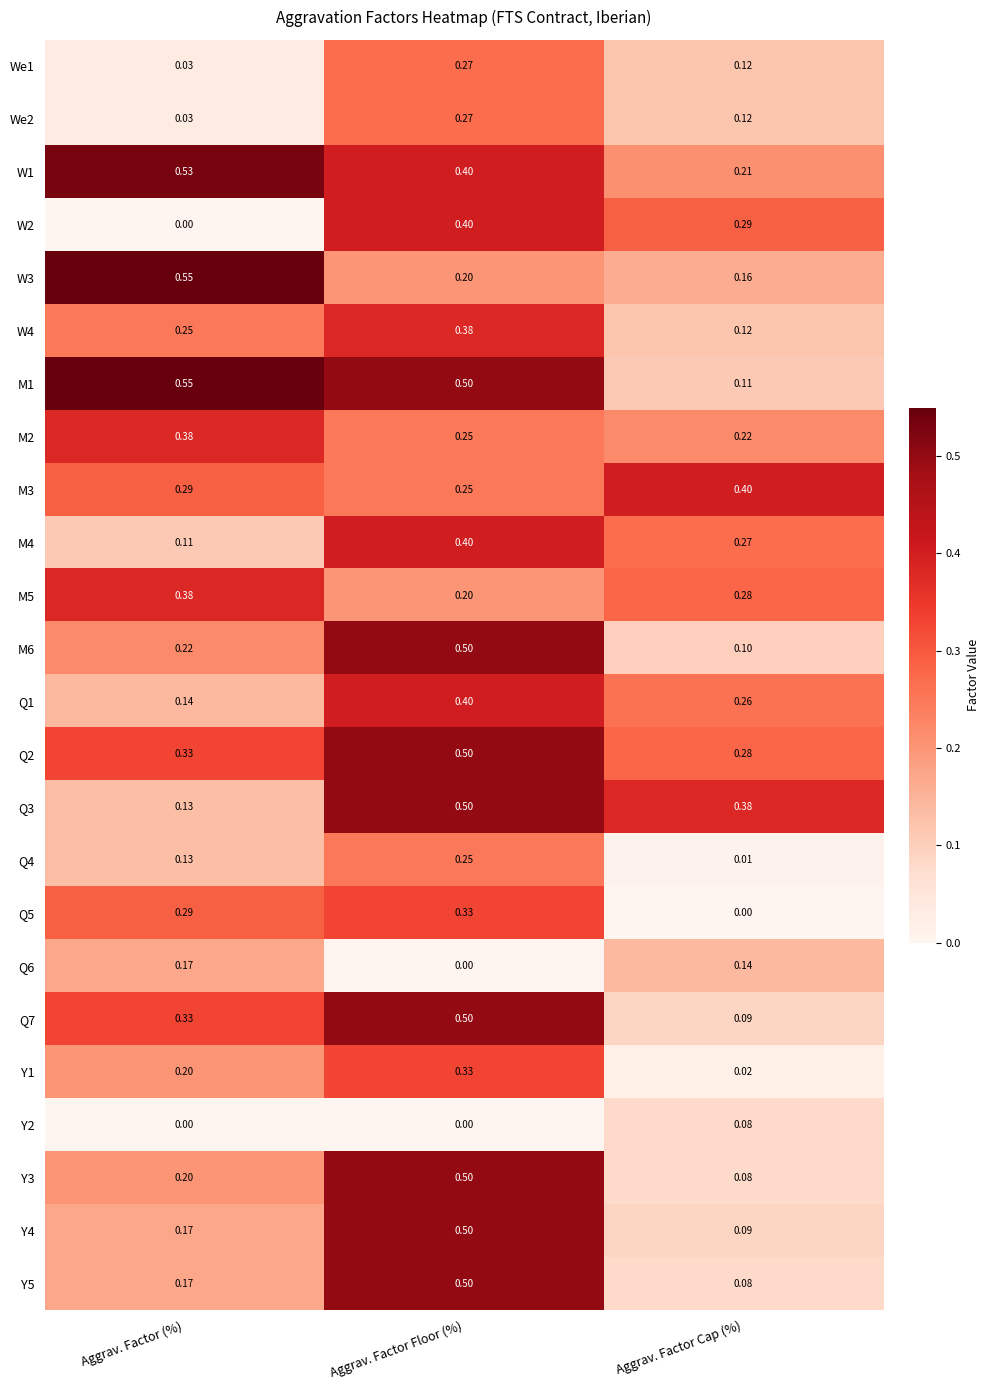

Which category has the lowest value in the Q2 series?

Aggrav. Factor Cap (%)